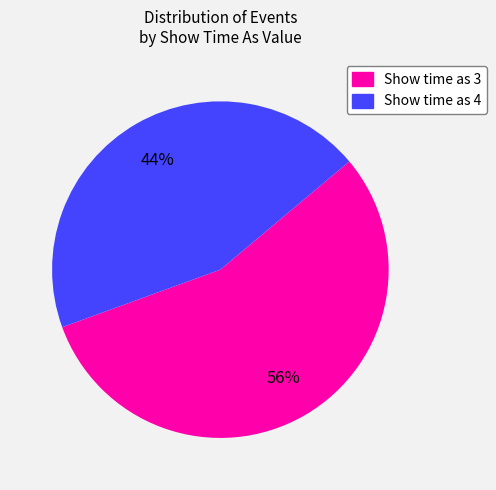

How many segments does this pie chart have?

2